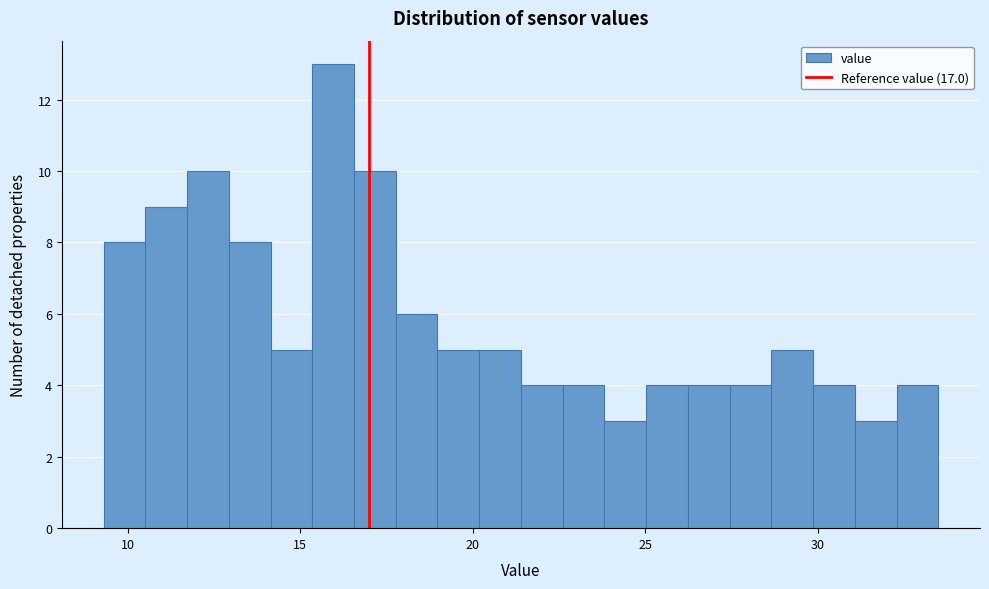

Around what value on the x-axis is the tallest bar? Give the approximate position of its centre, as read against the axis.

16.0